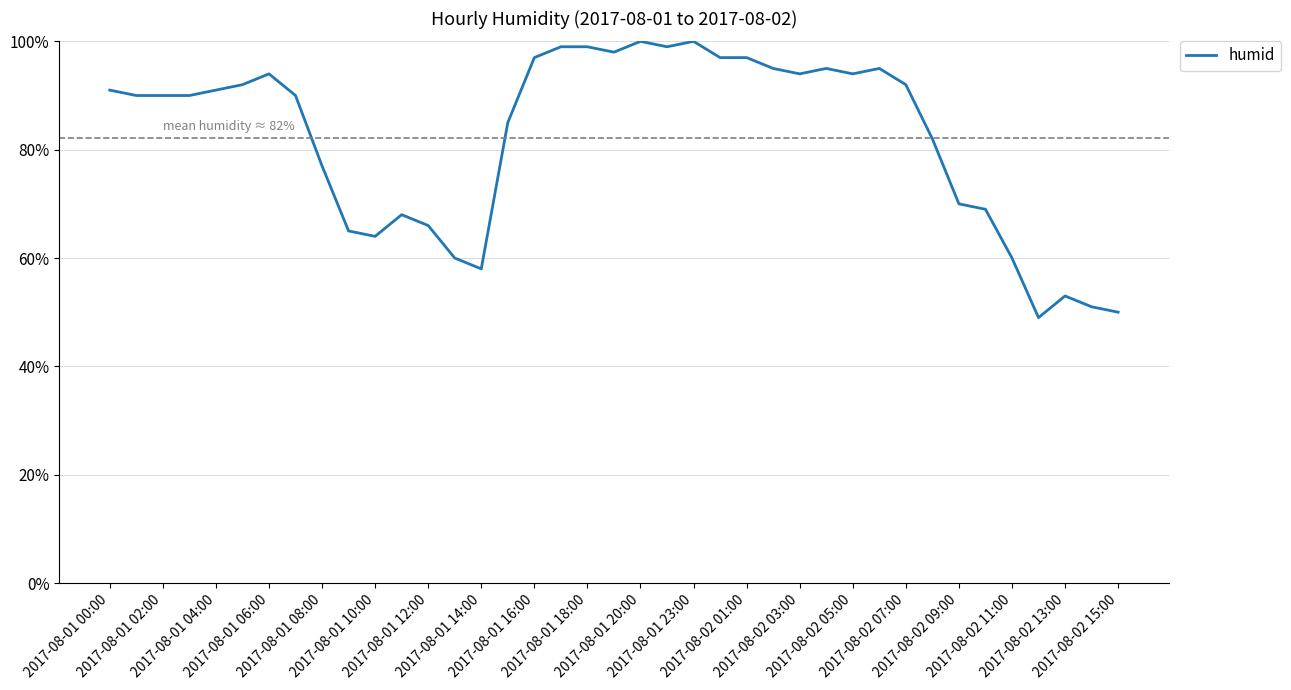

What is the difference between the maximum and minimum values?

51